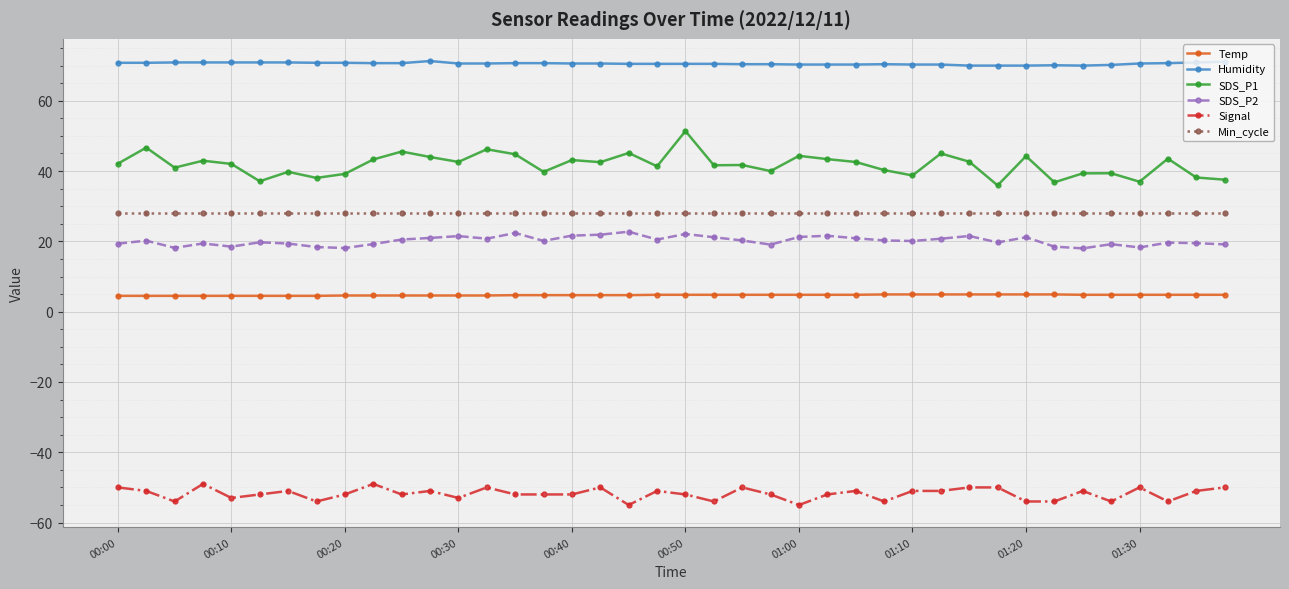

Which series has the largest total across all categories?

Humidity